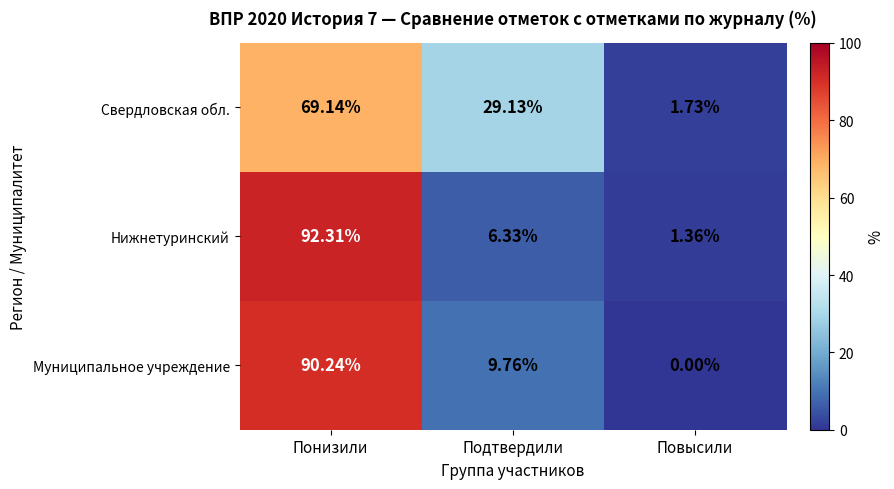

What is the spread (max minus min) of values at Понизили?

23.2